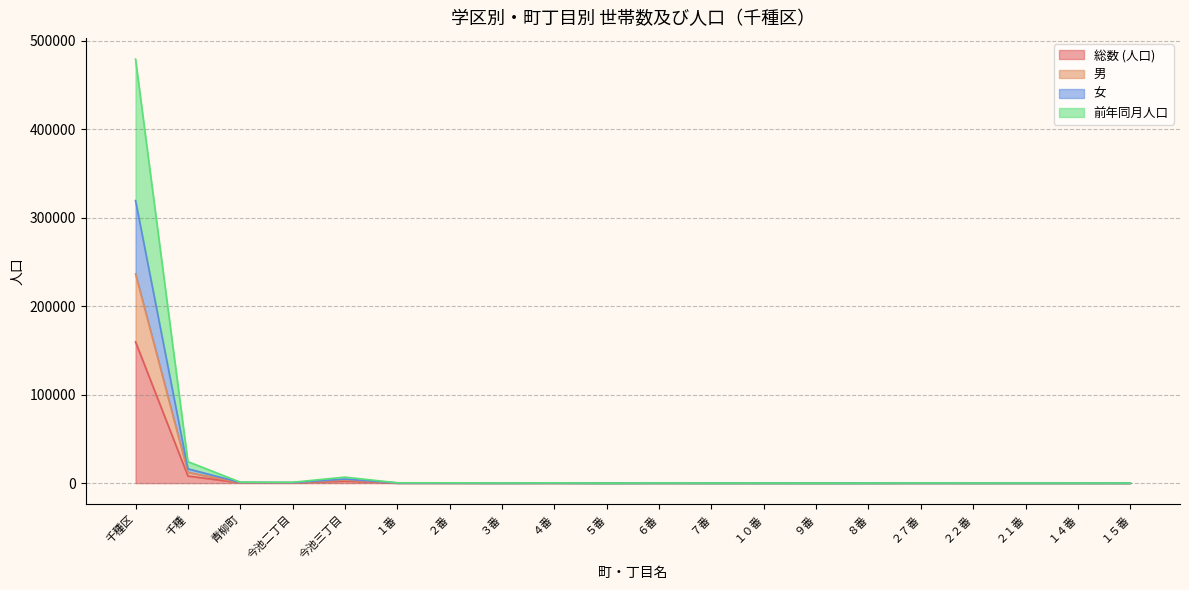

At which label does 女 reach its minimum?

５番